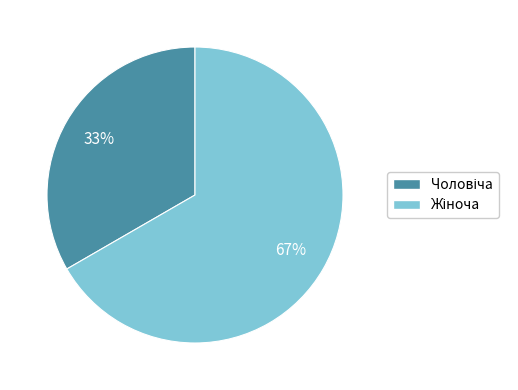

To the nearest percent, what is the average slice percentage?

50%